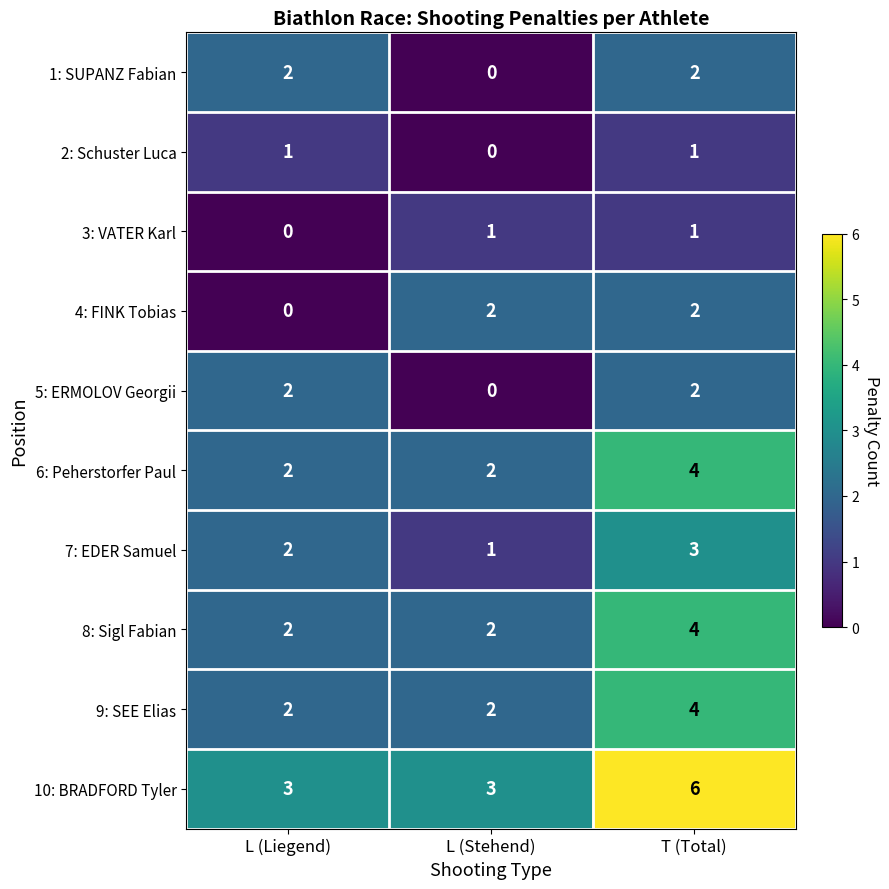

What is the greatest value displayed?

6